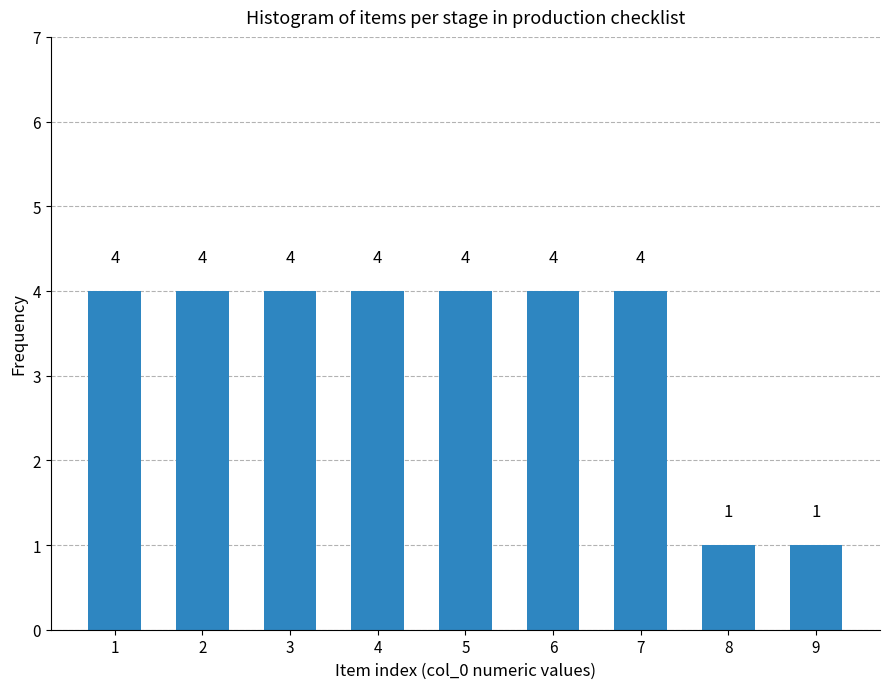

Reading left to right, list all the values displayed in this chart.

1=4	2=4	3=4	4=4	5=4	6=4	7=4	8=1	9=1